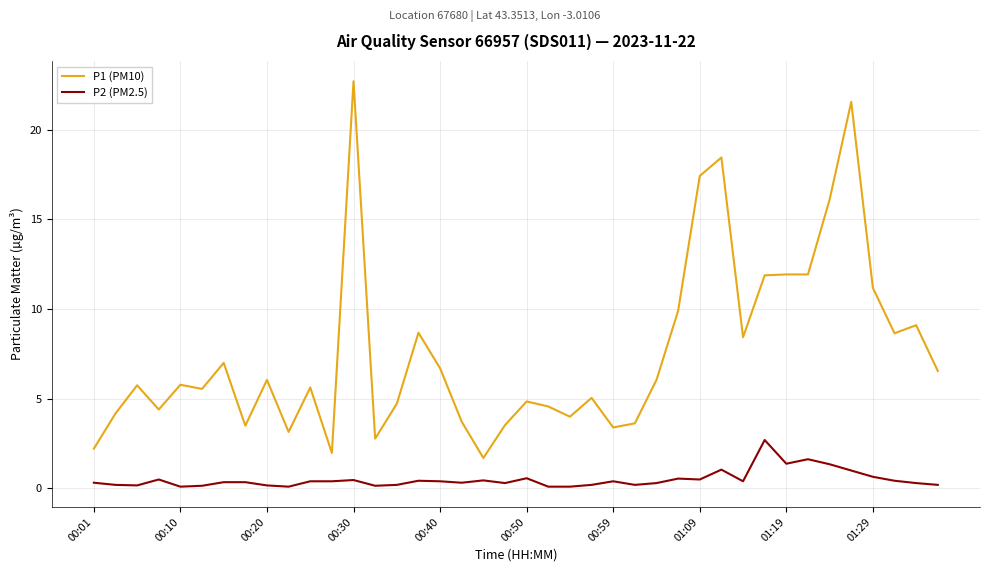

List the series in order of their peak value, highest first.

P1 (PM10), P2 (PM2.5)